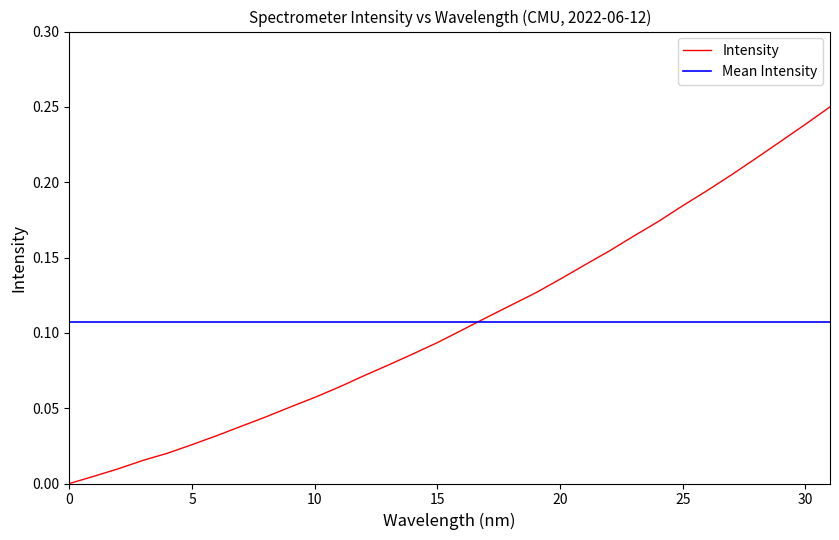

What are all the series names shown in the legend?

Intensity, Mean Intensity